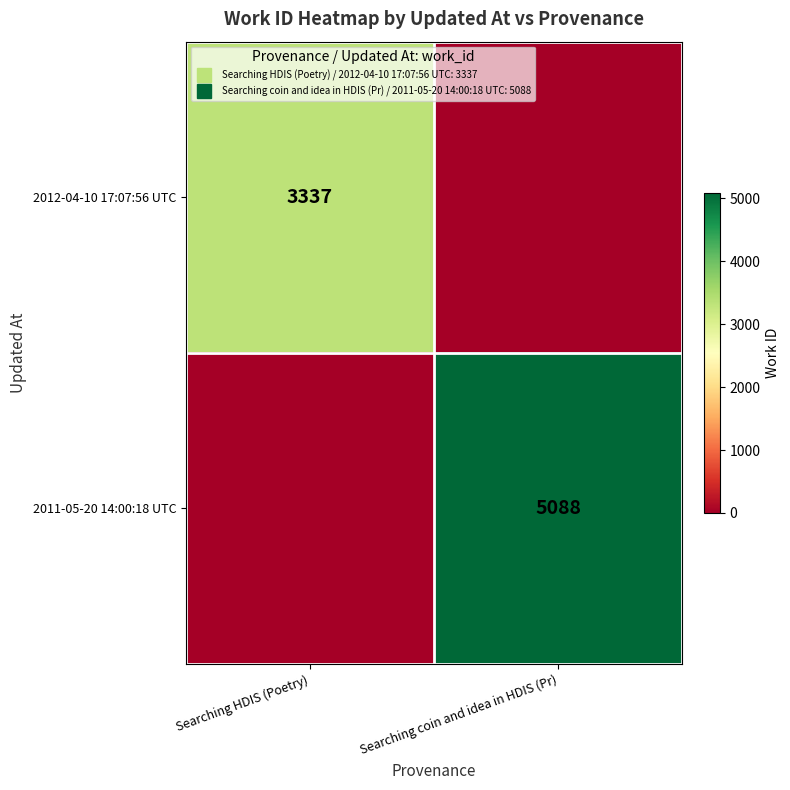

List the labels in order of 2012-04-10 17:07:56 UTC value, smallest first.

Searching coin and idea in HDIS (Pr), Searching HDIS (Poetry)